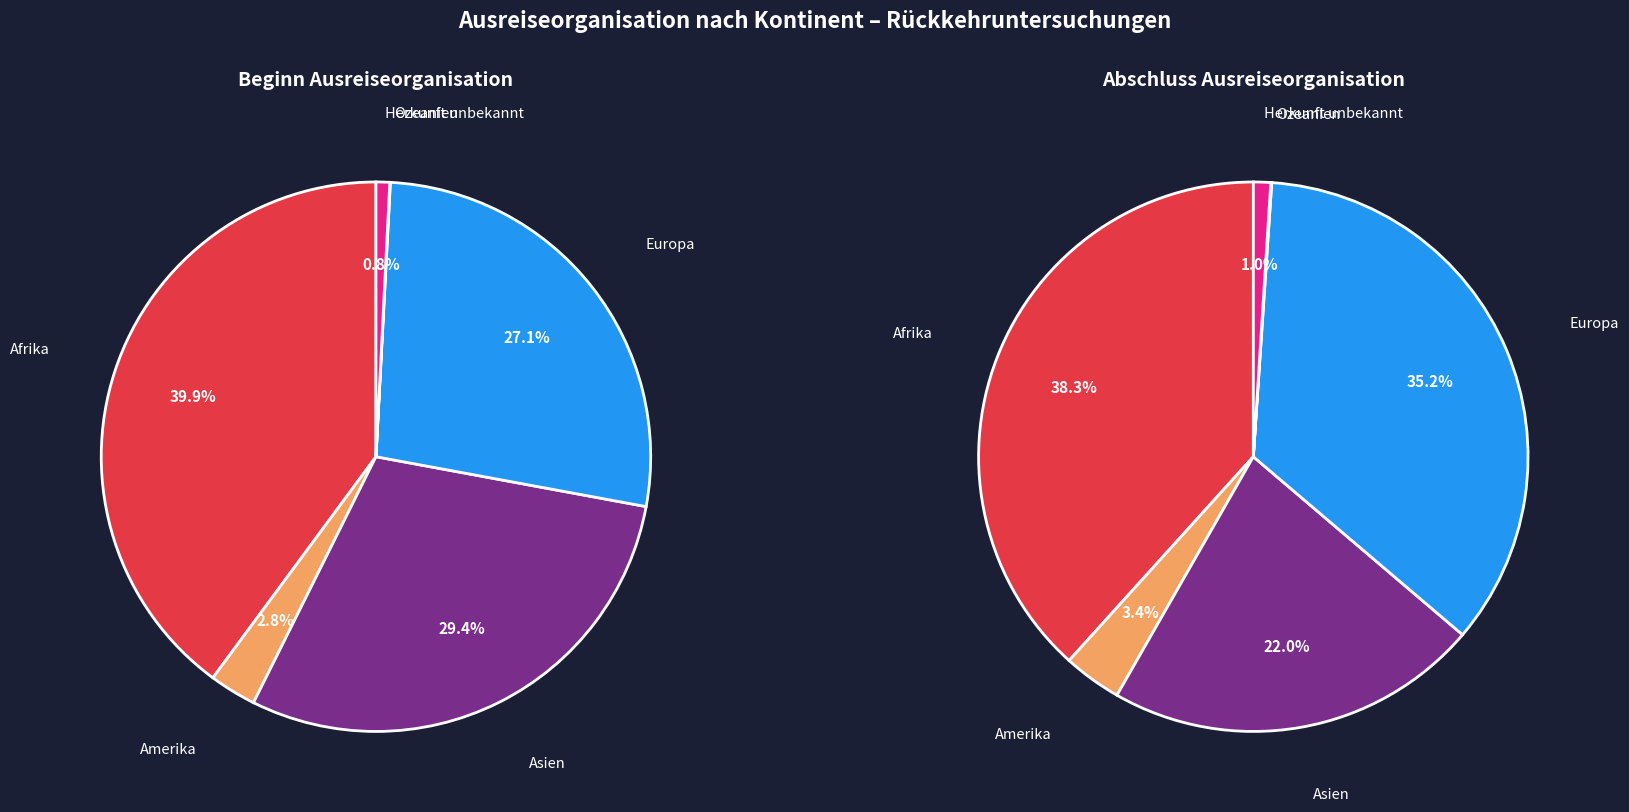

Which slice is the largest?

Afrika